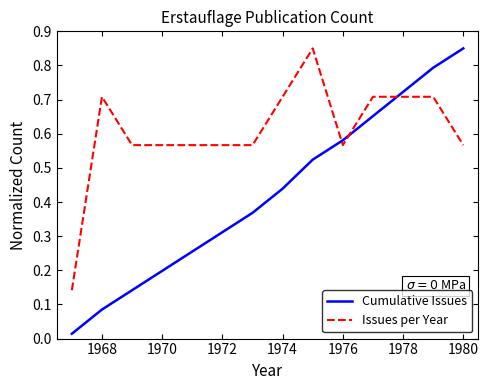

Which series has the widest spread of values?

Cumulative Issues